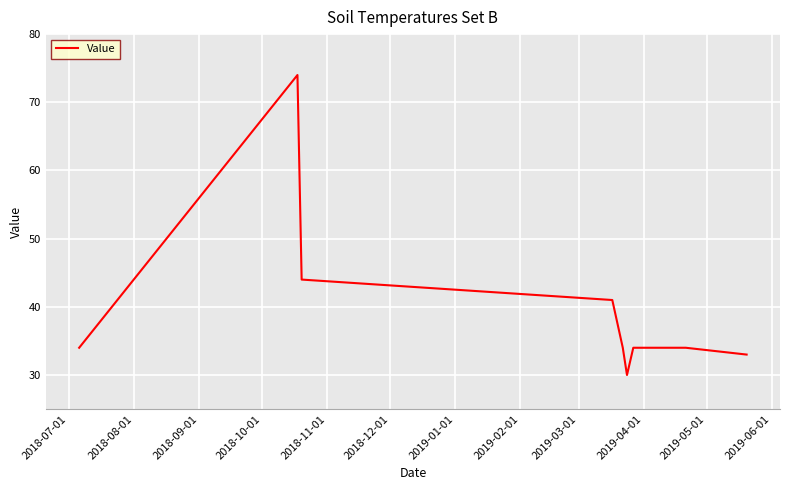

What is the smallest value displayed?

30